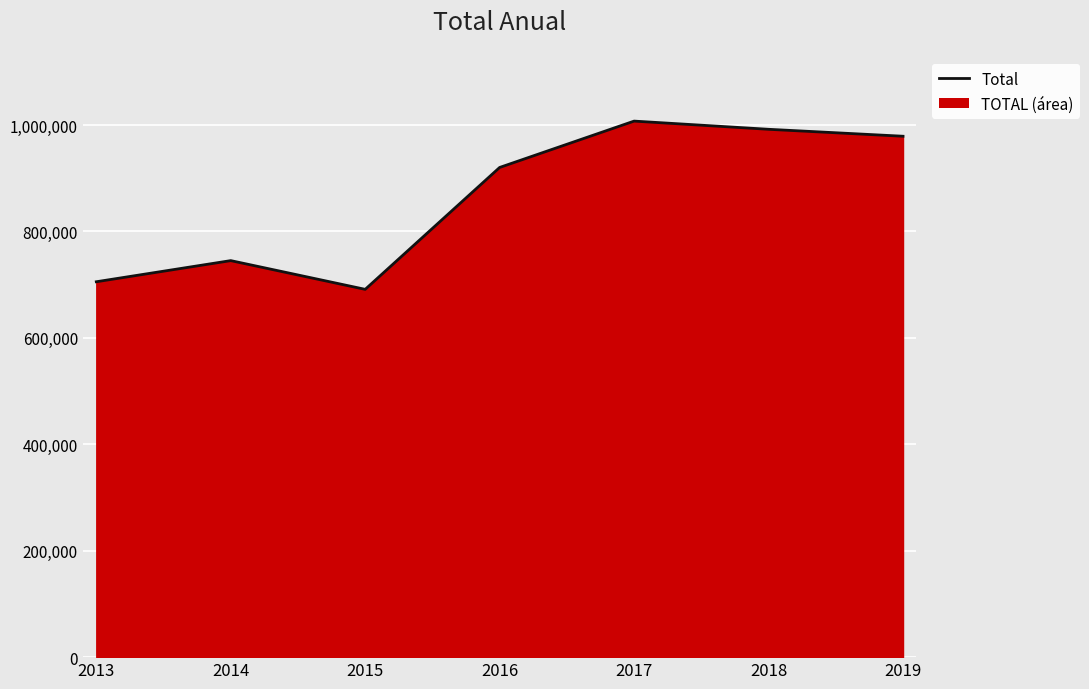

Count the number of categories in the chart.

7